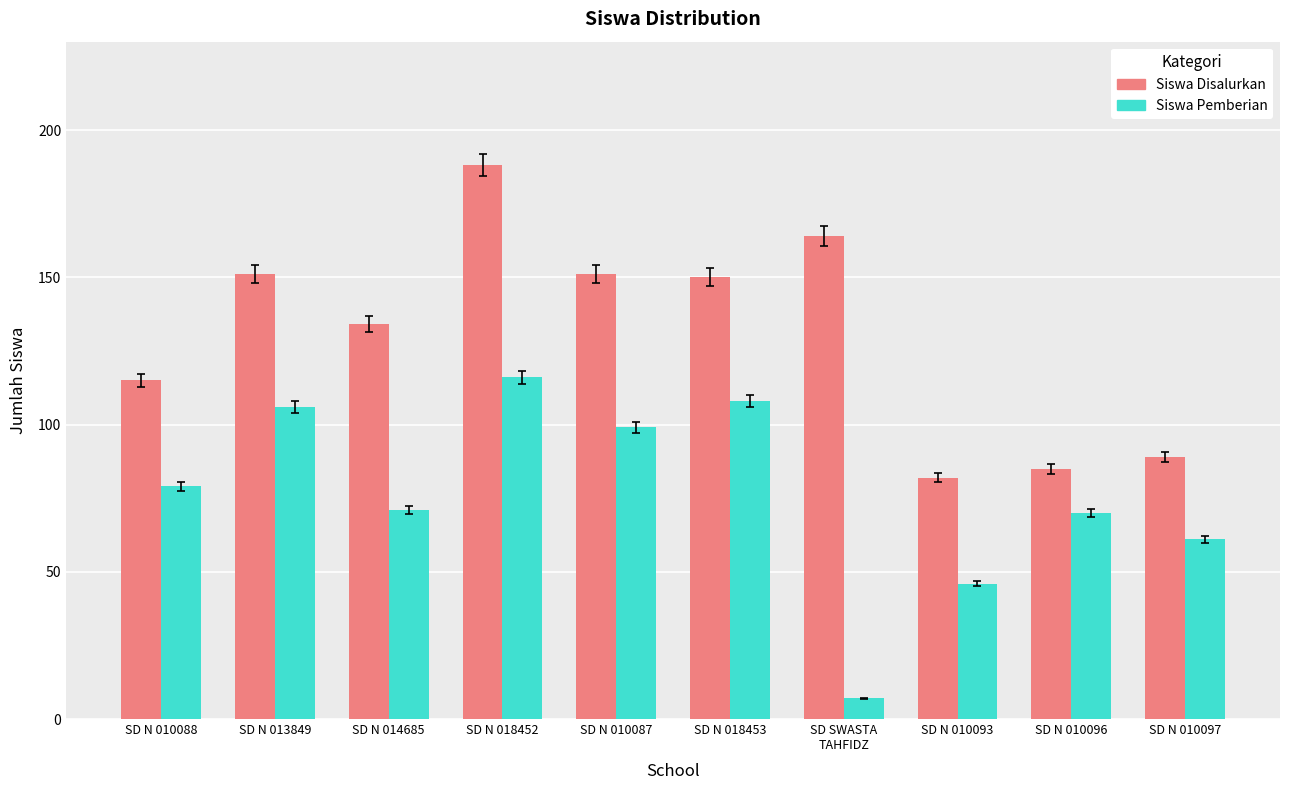

Which series changed the most between SD N 010088 and SD N 018453?

Siswa Disalurkan